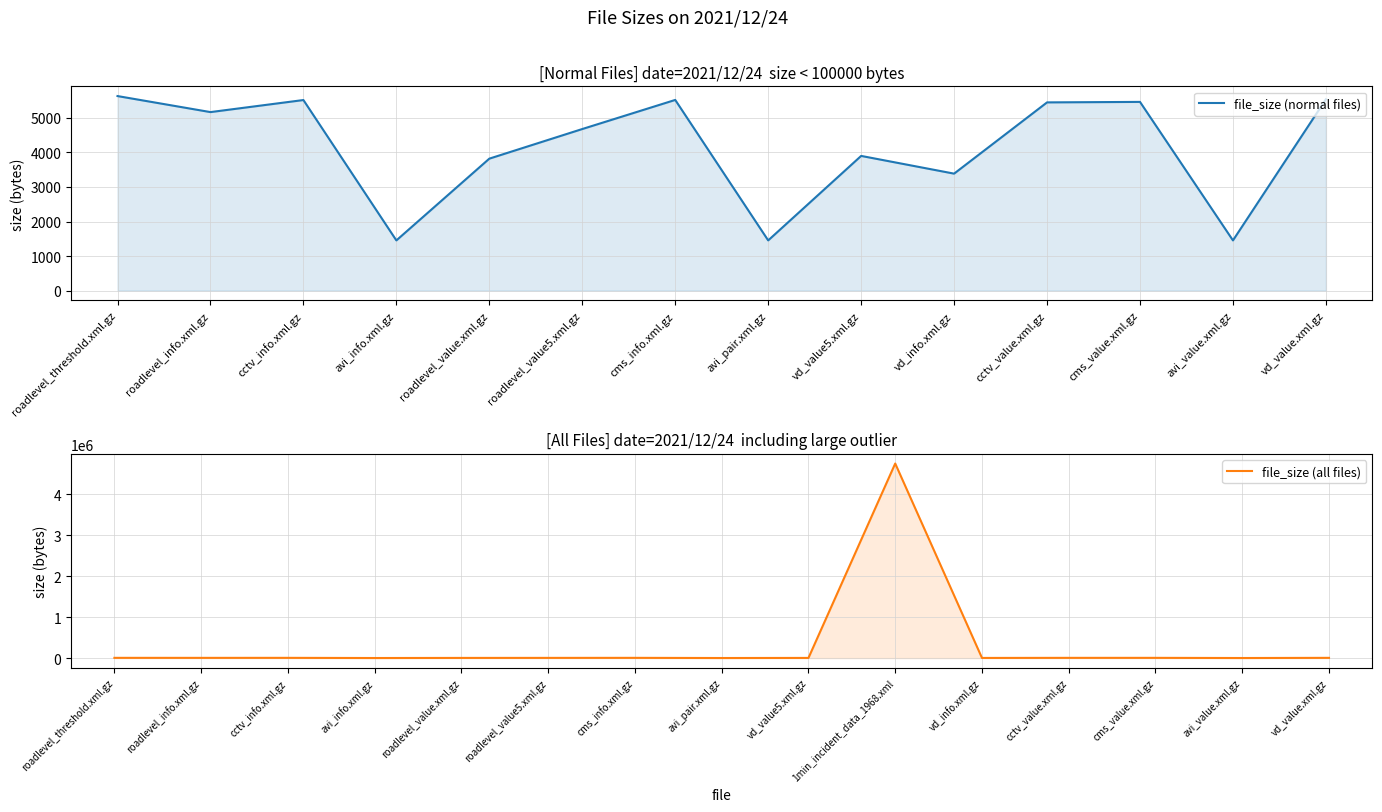

The value at roadlevel_value.xml.gz is 3819. True or false?

True